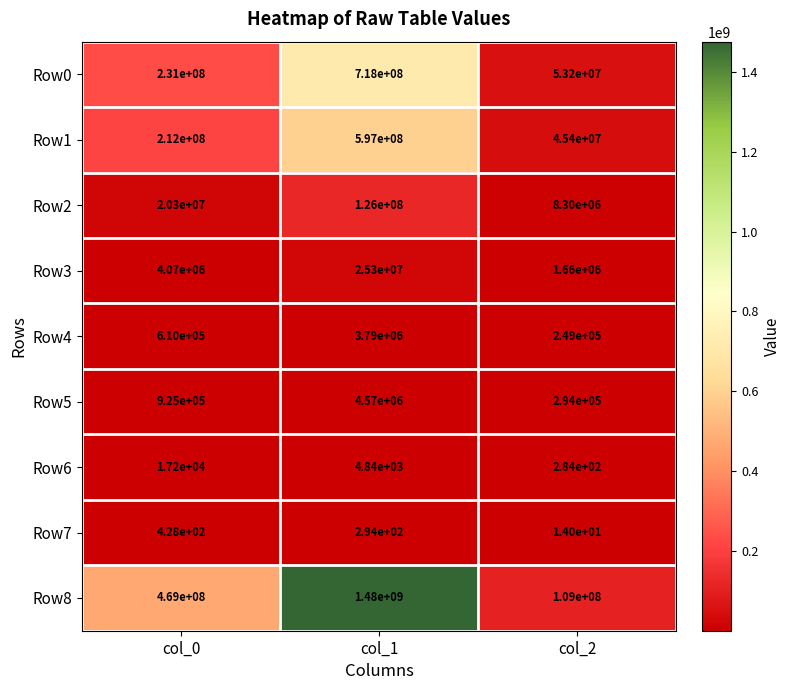

Count the number of categories in the chart.

3